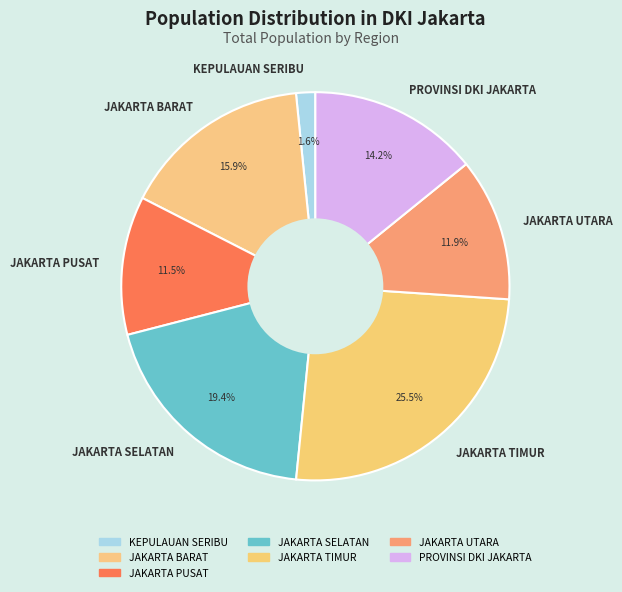

What percentage is the JAKARTA BARAT slice, to the nearest percent?

16%